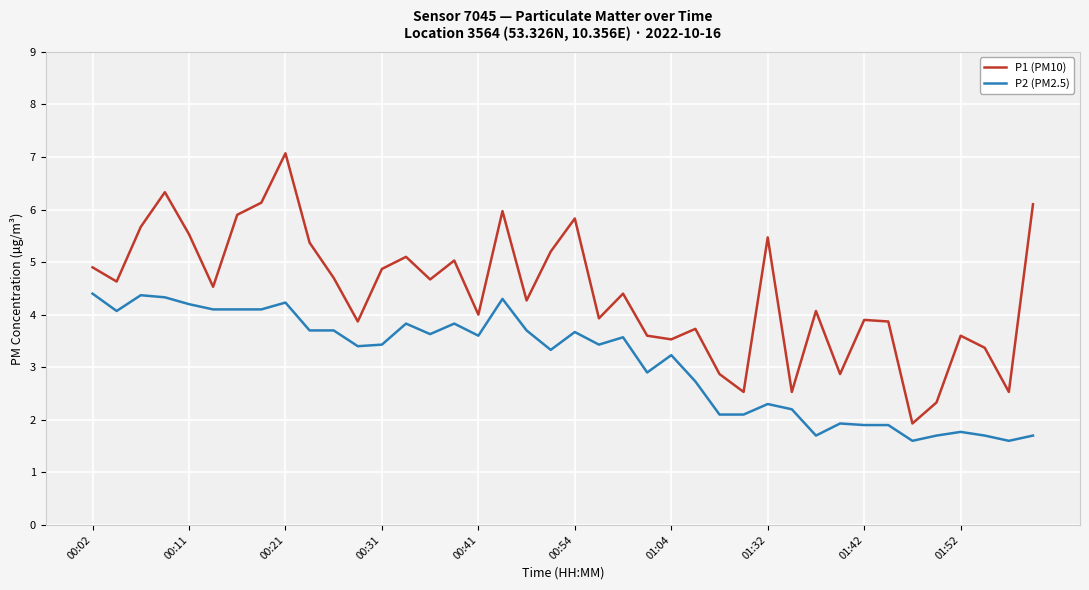

Count the number of categories in the chart.

40